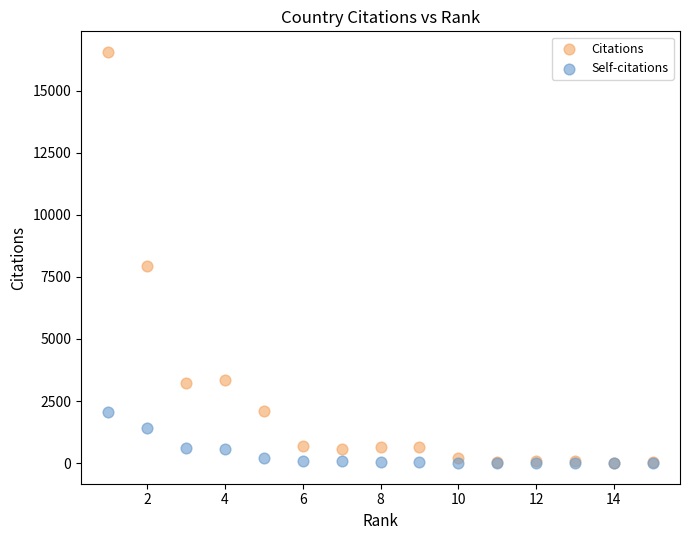

In the Citations series, what Y value is closest to 8282?

7955